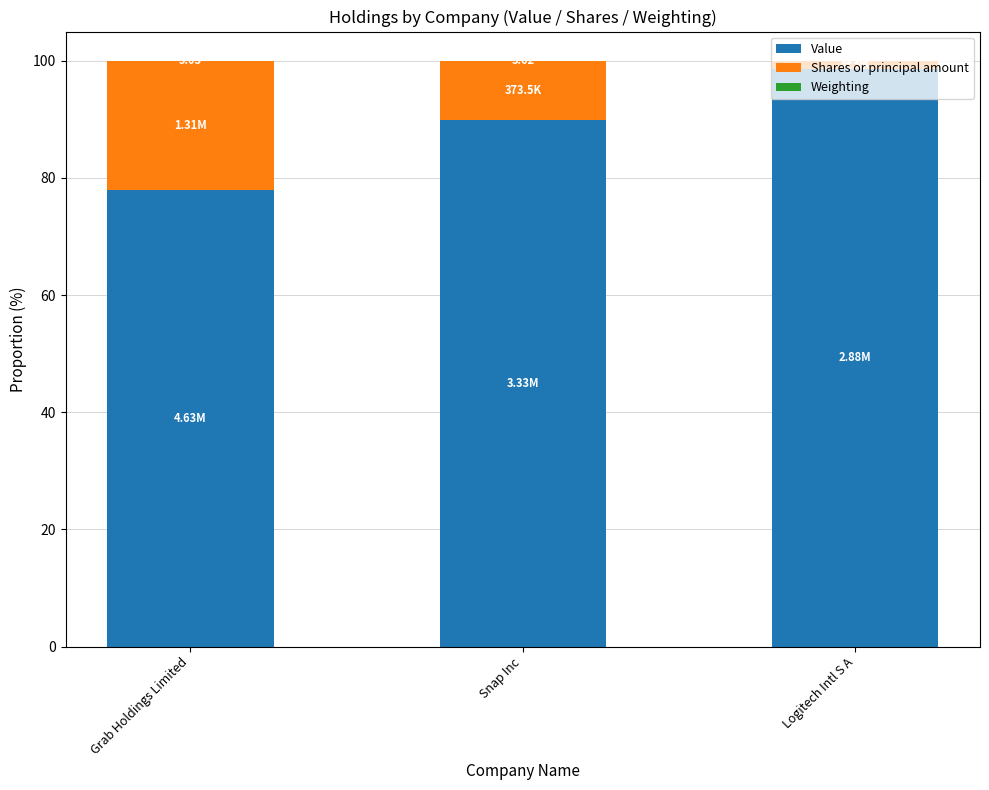

Where is Value nearest to the value 88?

Snap Inc